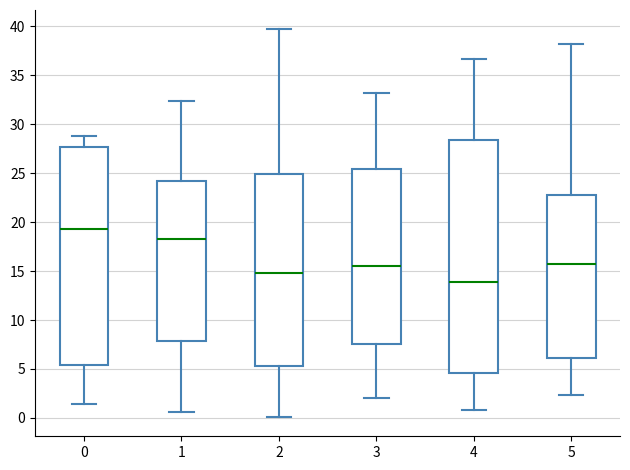

Which box's median line is the lowest?

4